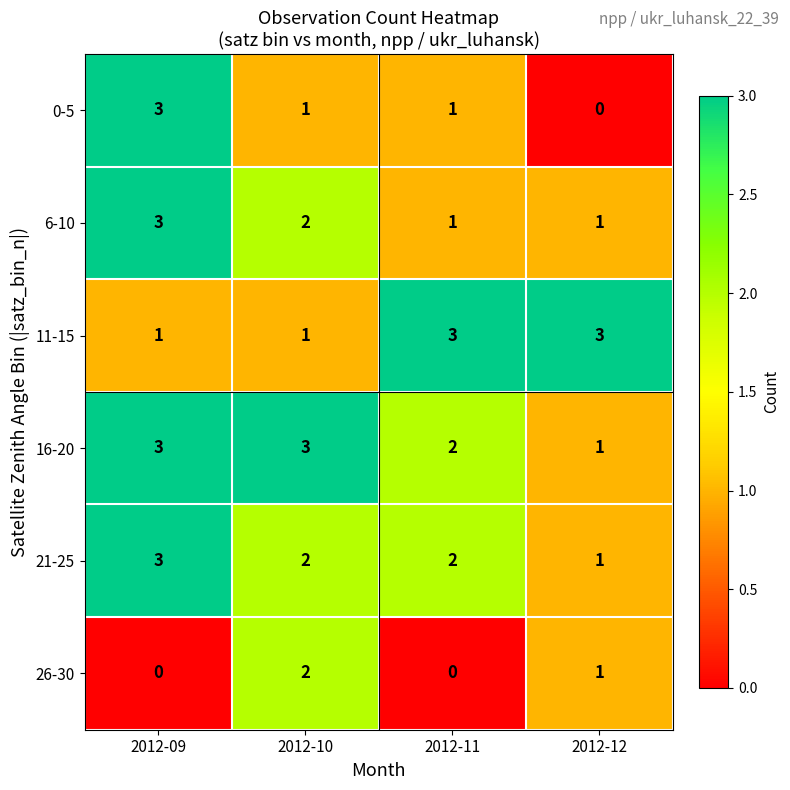

How many 0-5 values are between 1 and 3?

3